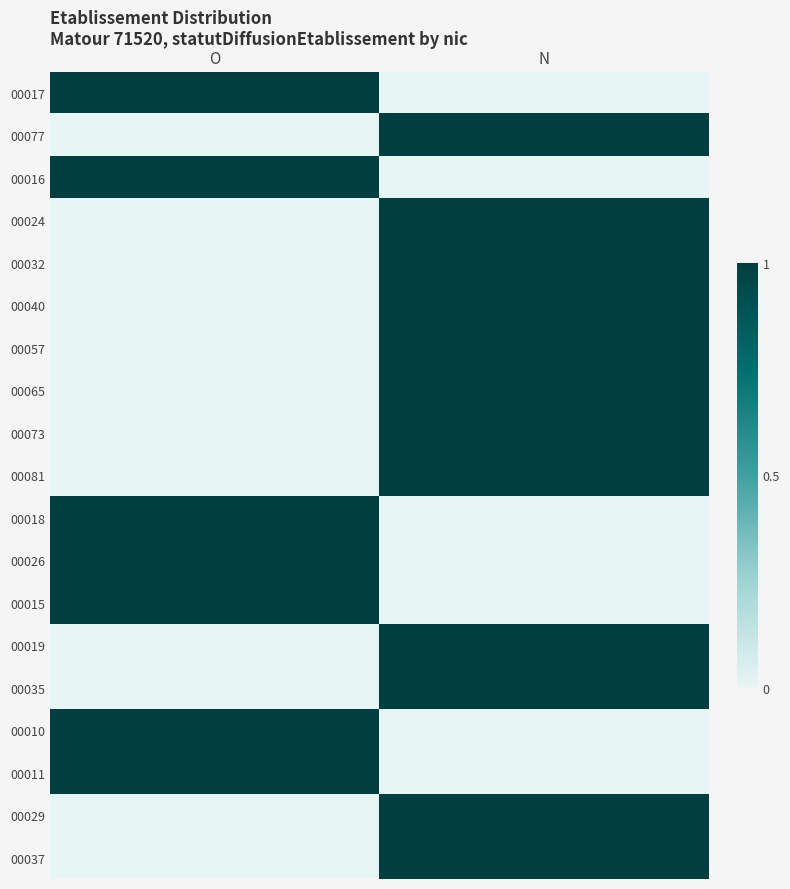

At N, list the series in order from smallest to largest.

00017, 00016, 00018, 00026, 00015, 00010, 00011, 00077, 00024, 00032, 00040, 00057, 00065, 00073, 00081, 00019, 00035, 00029, 00037